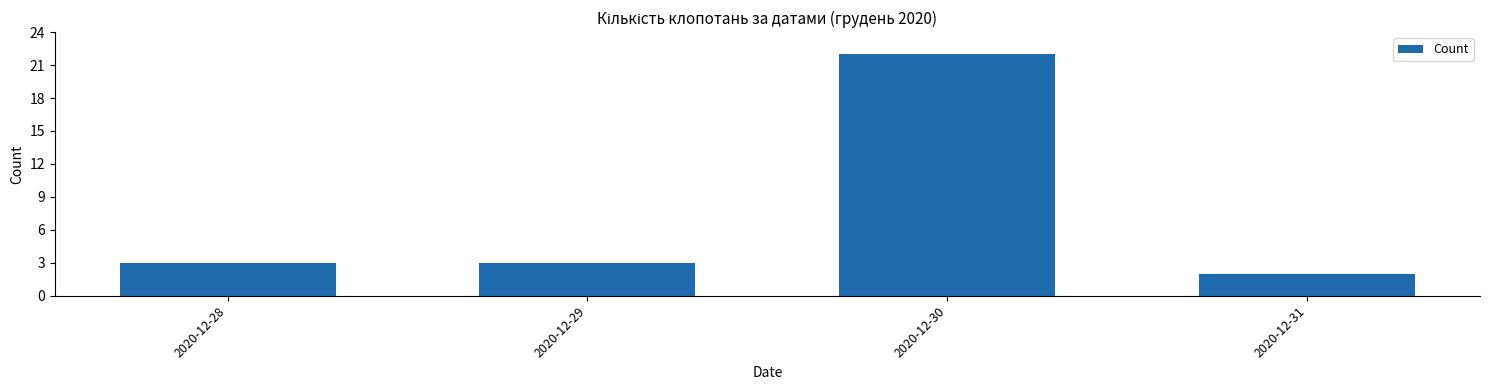

Reading left to right, what are all the values shown in this chart?

2020-12-28=3	2020-12-29=3	2020-12-30=22	2020-12-31=2